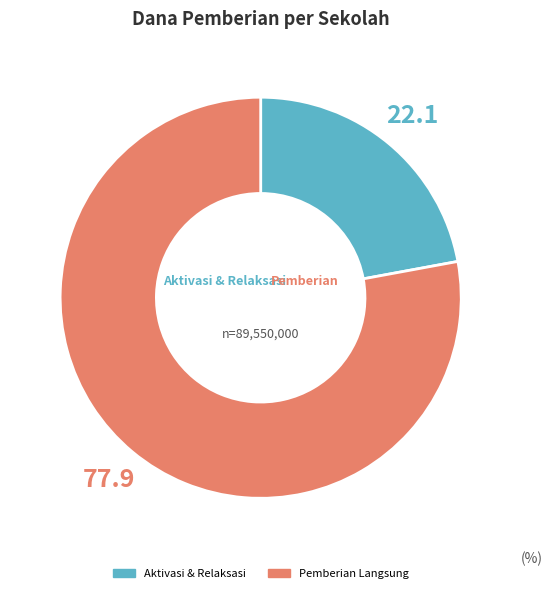

Is there any slice that represents more than half of the pie?

Yes